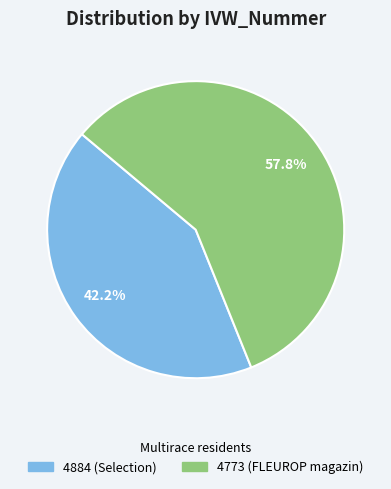

To the nearest percent, what is the combined percentage of 4884 (Selection) and 4773 (FLEUROP magazin)?

100%